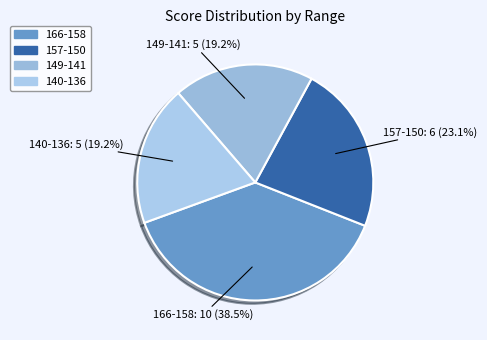

What portion of the pie excludes 157-150?

76.9%